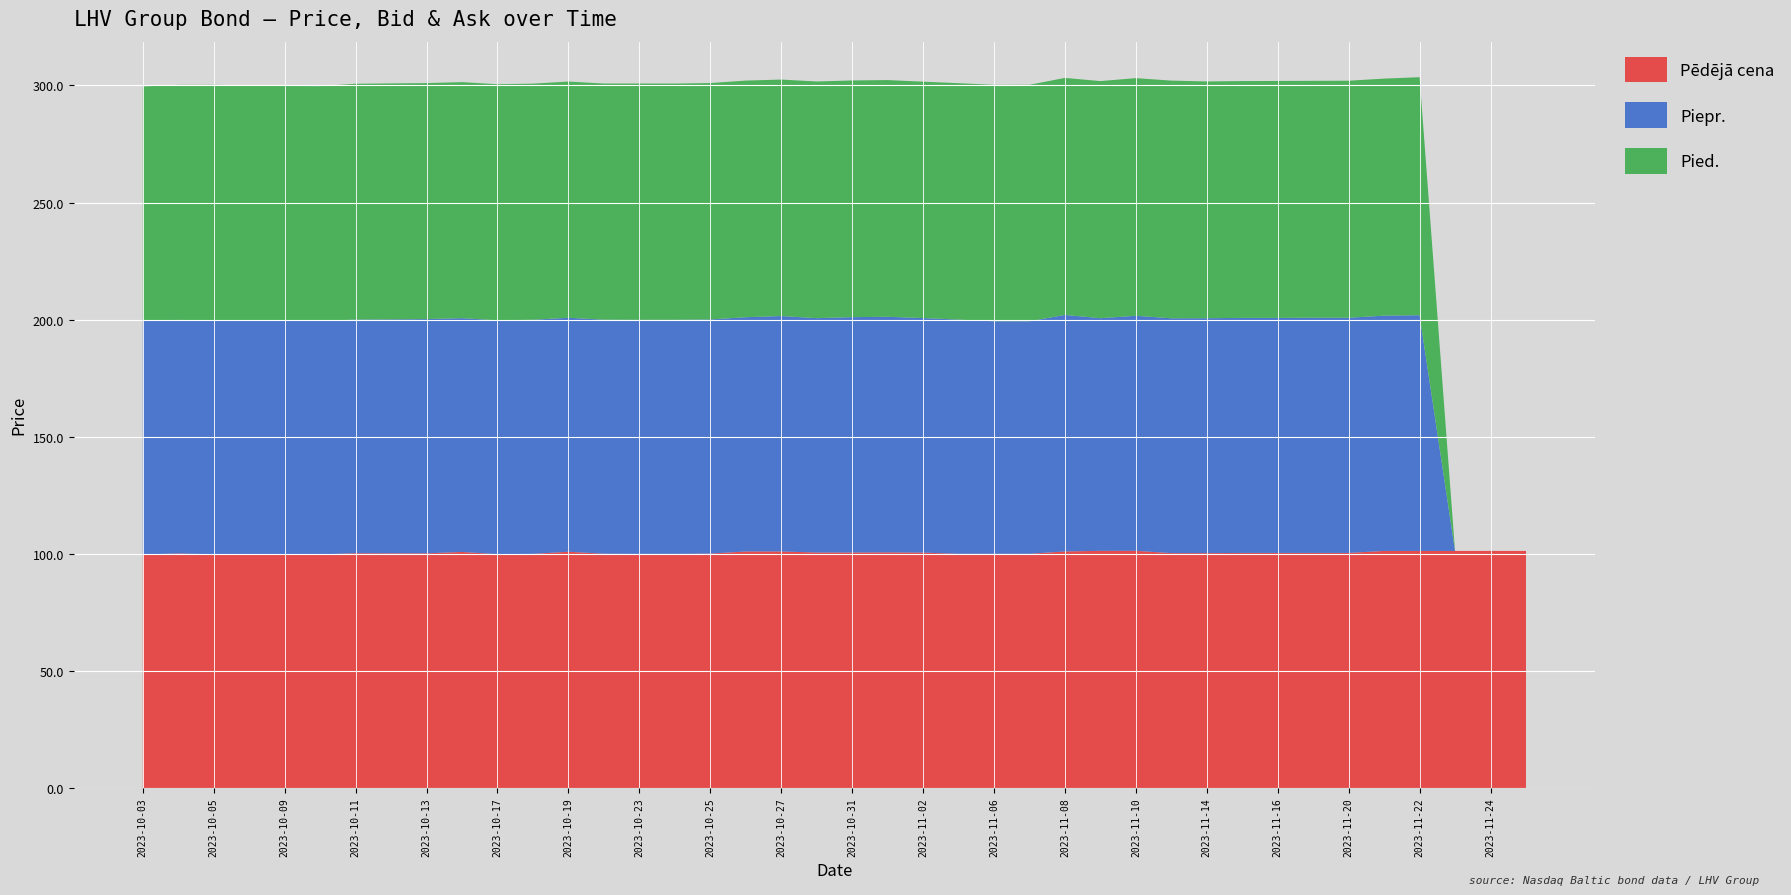

Reading left to right, transcribe all the data shown in this chart.

Pēdējā cena: 2023-10-03=99.7	2023-10-04=100.1	2023-10-05=99.8	2023-10-06=99.8	2023-10-09=99.8	2023-10-10=99.7	2023-10-11=100.2	2023-10-12=100.2	2023-10-13=100.2	2023-10-16=100.8	2023-10-17=99.8	2023-10-18=100.0	2023-10-19=100.9	2023-10-20=100.0	2023-10-23=100.0	2023-10-24=100.0	2023-10-25=100.1	2023-10-26=101.0	2023-10-27=101.0	2023-10-30=100.5	2023-10-31=100.5	2023-11-01=100.6	2023-11-02=100.5	2023-11-03=100.0	2023-11-06=100.0	2023-11-07=100.0	2023-11-08=101.0	2023-11-09=101.2	2023-11-10=101.3	2023-11-13=100.3	2023-11-14=100.3	2023-11-15=100.4	2023-11-16=100.4	2023-11-17=100.4	2023-11-20=100.4	2023-11-21=101.2	2023-11-22=101.2	2023-11-23=101.2	2023-11-24=101.2	2023-11-27=101.2
Piepr.: 2023-10-03=99.7	2023-10-04=99.7	2023-10-05=99.8	2023-10-06=99.7	2023-10-09=99.7	2023-10-10=99.7	2023-10-11=99.8	2023-10-12=99.9	2023-10-13=100.0	2023-10-16=99.8	2023-10-17=99.8	2023-10-18=100.0	2023-10-19=99.9	2023-10-20=99.9	2023-10-23=100.0	2023-10-24=100.0	2023-10-25=100.0	2023-10-26=100.0	2023-10-27=100.5	2023-10-30=100.1	2023-10-31=100.5	2023-11-01=100.6	2023-11-02=100.2	2023-11-03=100.0	2023-11-06=99.3	2023-11-07=99.3	2023-11-08=101.0	2023-11-09=99.3	2023-11-10=100.4	2023-11-13=100.3	2023-11-14=100.3	2023-11-15=100.4	2023-11-16=100.4	2023-11-17=100.4	2023-11-20=100.4	2023-11-21=100.5	2023-11-22=100.7	2023-11-23=0.0	2023-11-24=0.0	2023-11-27=0.0
Pied.: 2023-10-03=100.1	2023-10-04=100.4	2023-10-05=100.7	2023-10-06=100.5	2023-10-09=100.2	2023-10-10=100.2	2023-10-11=100.7	2023-10-12=100.8	2023-10-13=100.8	2023-10-16=100.8	2023-10-17=100.8	2023-10-18=100.8	2023-10-19=100.9	2023-10-20=100.8	2023-10-23=100.9	2023-10-24=100.9	2023-10-25=100.9	2023-10-26=101.0	2023-10-27=101.0	2023-10-30=101.0	2023-10-31=101.1	2023-11-01=101.1	2023-11-02=100.9	2023-11-03=101.0	2023-11-06=101.0	2023-11-07=101.0	2023-11-08=101.2	2023-11-09=101.2	2023-11-10=101.5	2023-11-13=101.5	2023-11-14=101.1	2023-11-15=101.1	2023-11-16=101.2	2023-11-17=101.2	2023-11-20=101.2	2023-11-21=101.2	2023-11-22=101.6	2023-11-23=0.0	2023-11-24=0.0	2023-11-27=0.0